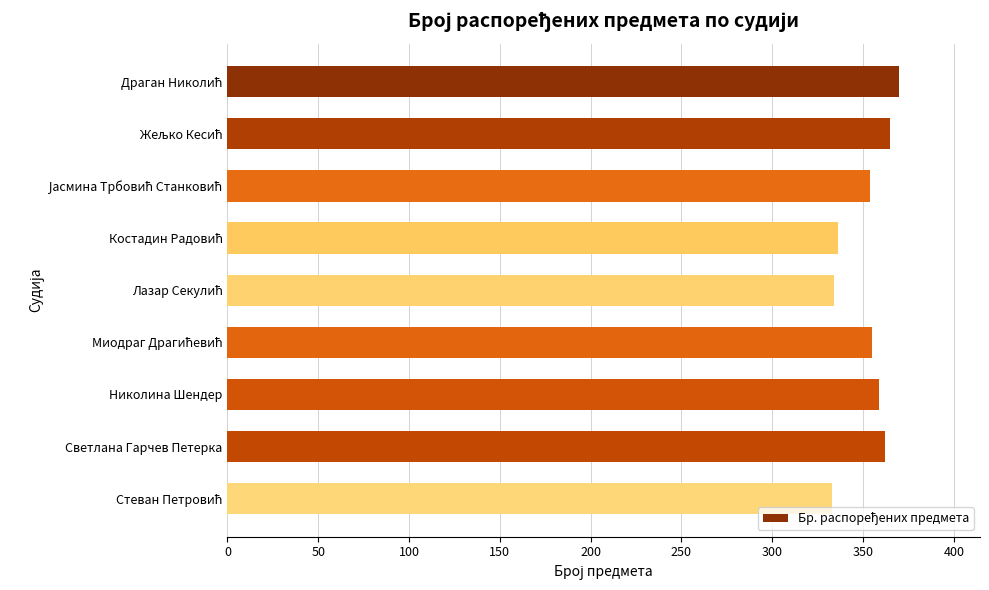

What is the average value?

352